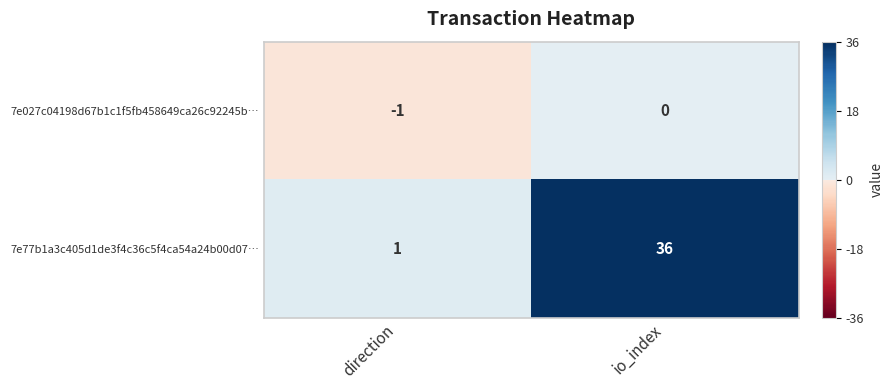

Which label corresponds to the smallest value in the chart?

direction